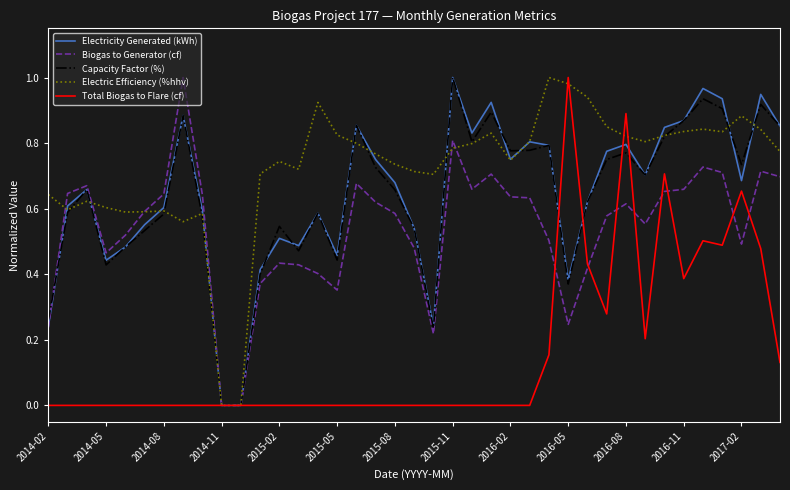

At which label does Total Biogas to Flare (cf) reach its peak?

2016-05